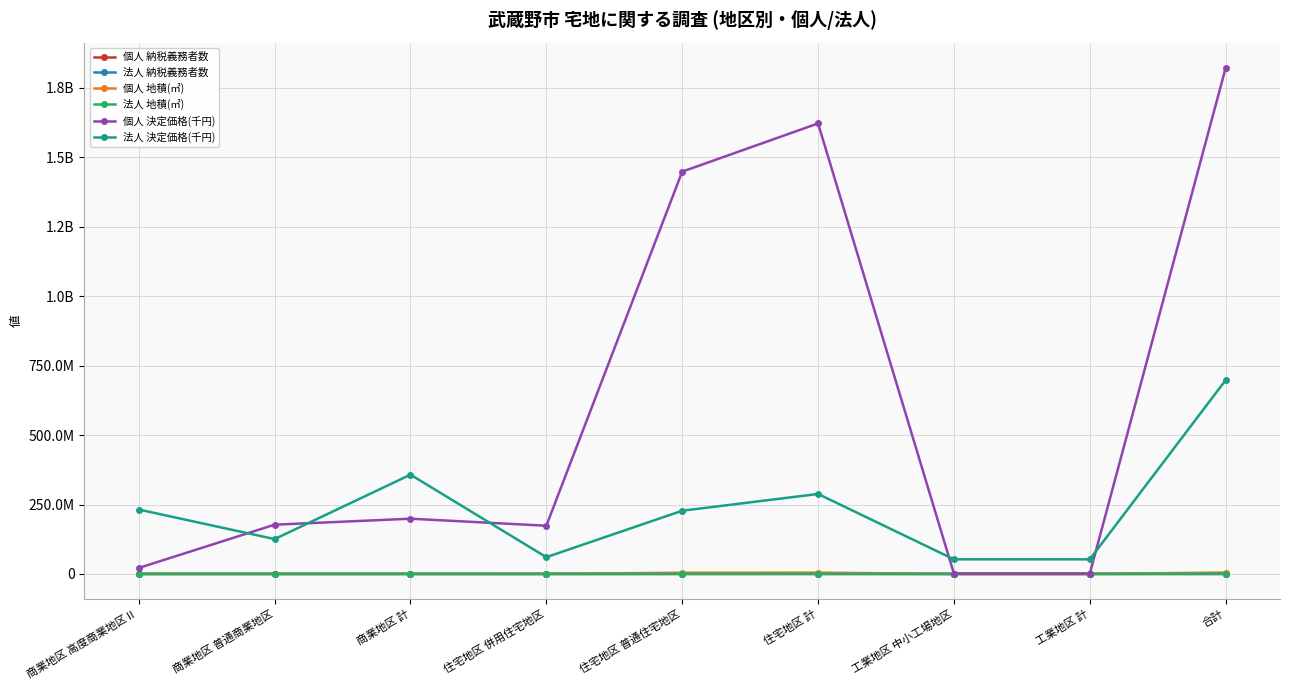

In 法人 地積(㎡), how many points are lower than both neighbors (excluding endpoints)?

1